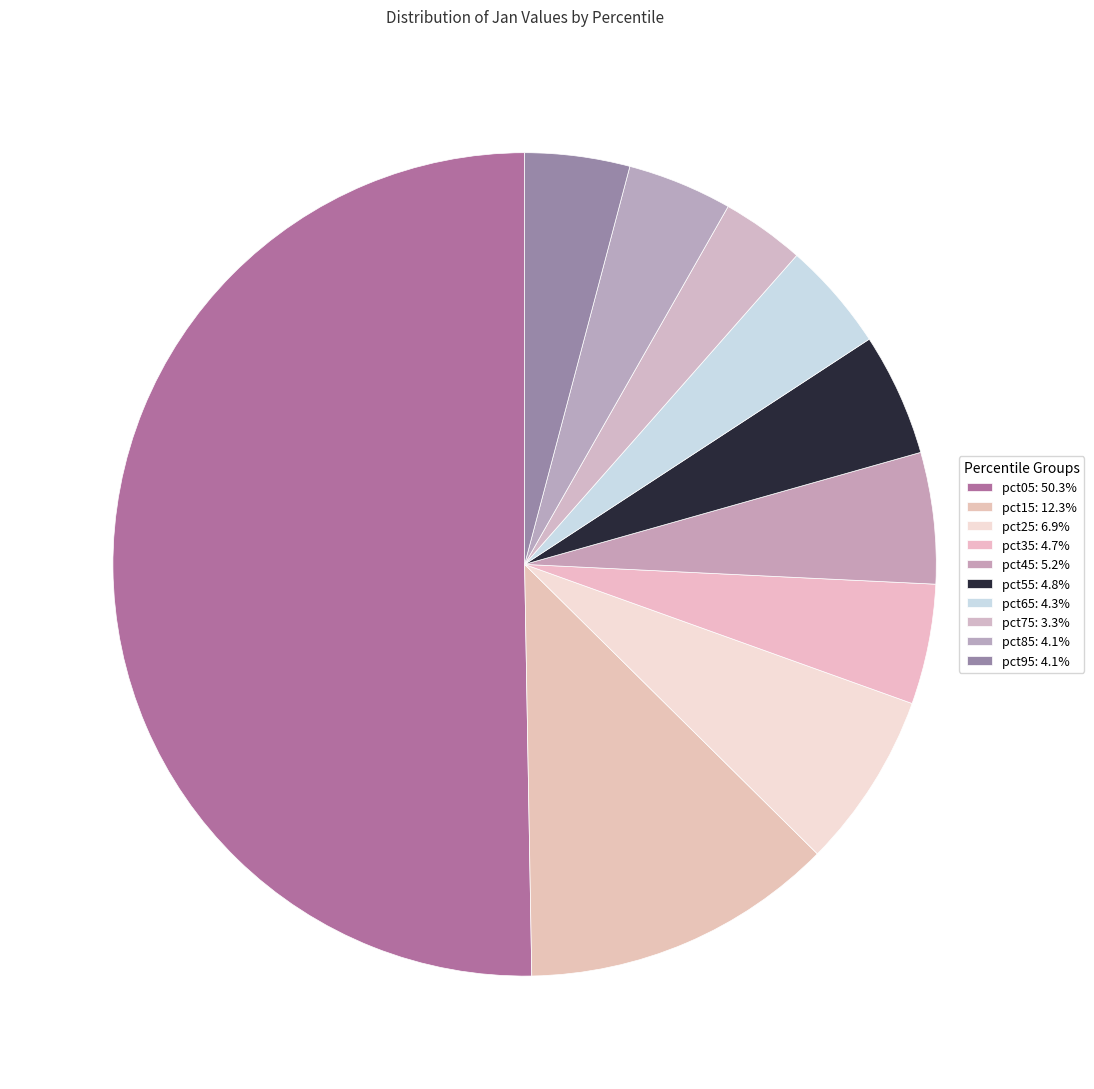

How many segments does this pie chart have?

10